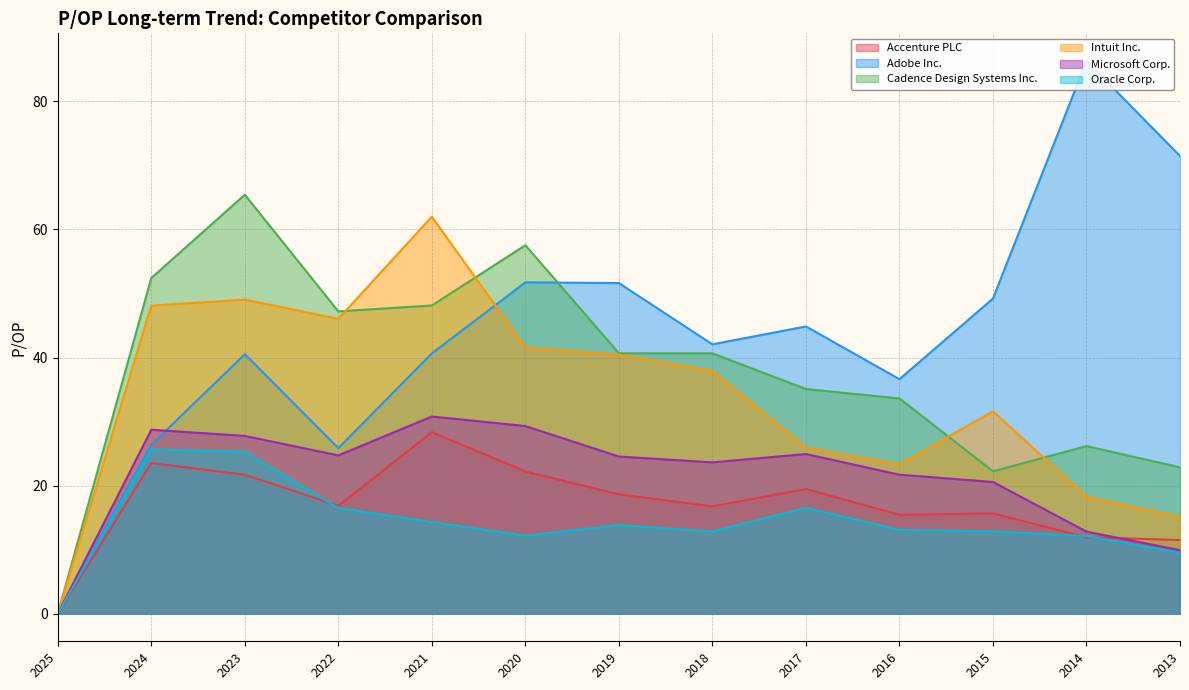

Which label corresponds to the largest value in the chart?

2014